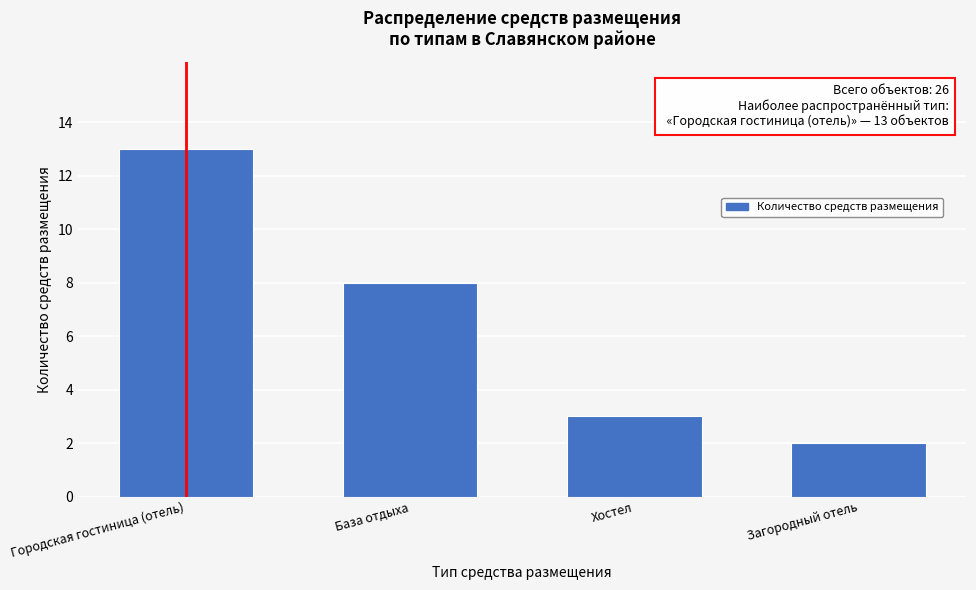

Reading left to right, extract all data points from this chart.

Городская гостиница (отель)=13	База отдыха=8	Хостел=3	Загородный отель=2